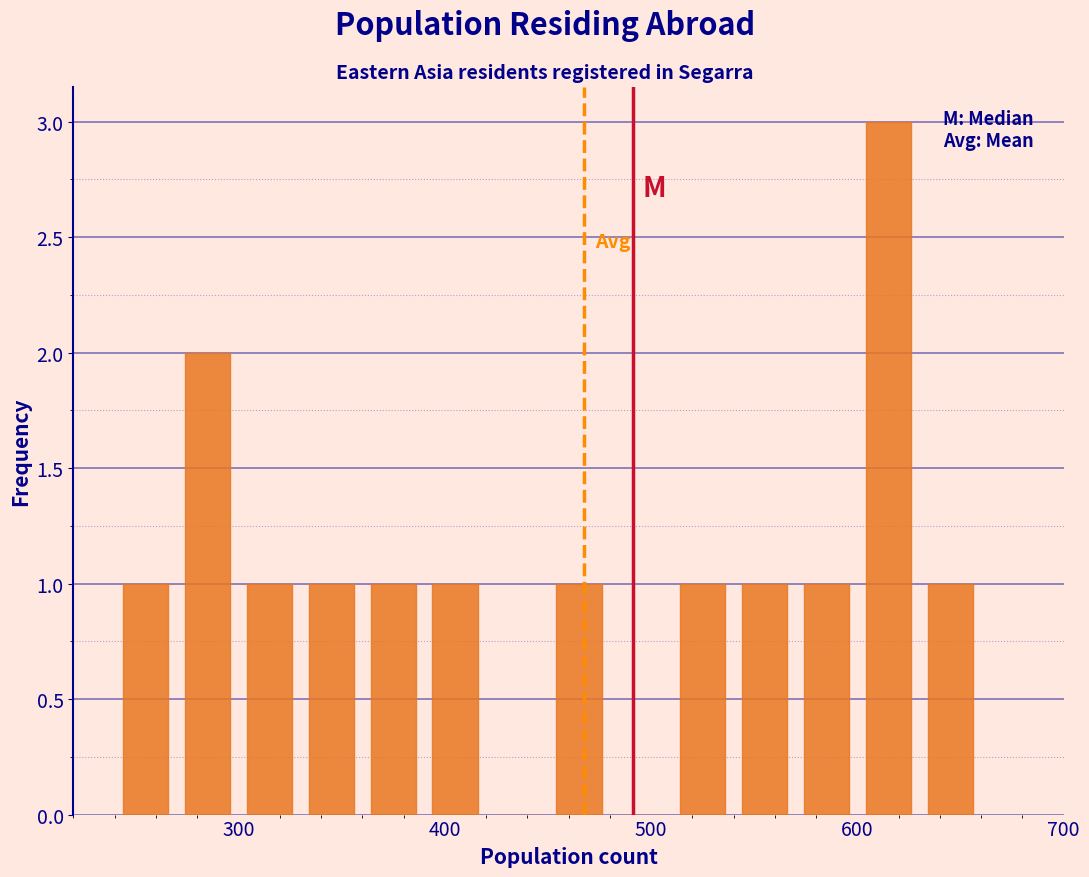

Around what value on the x-axis is the tallest bar? Give the approximate position of its centre, as read against the axis.

620